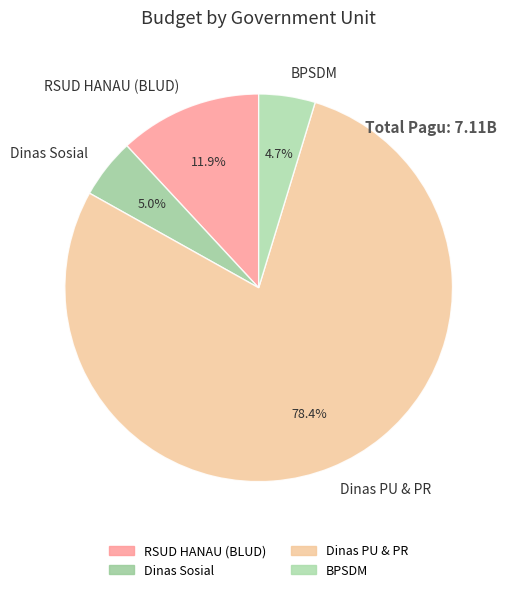

Combined, what portion of the pie is Dinas PU & PR and BPSDM?

83.1%